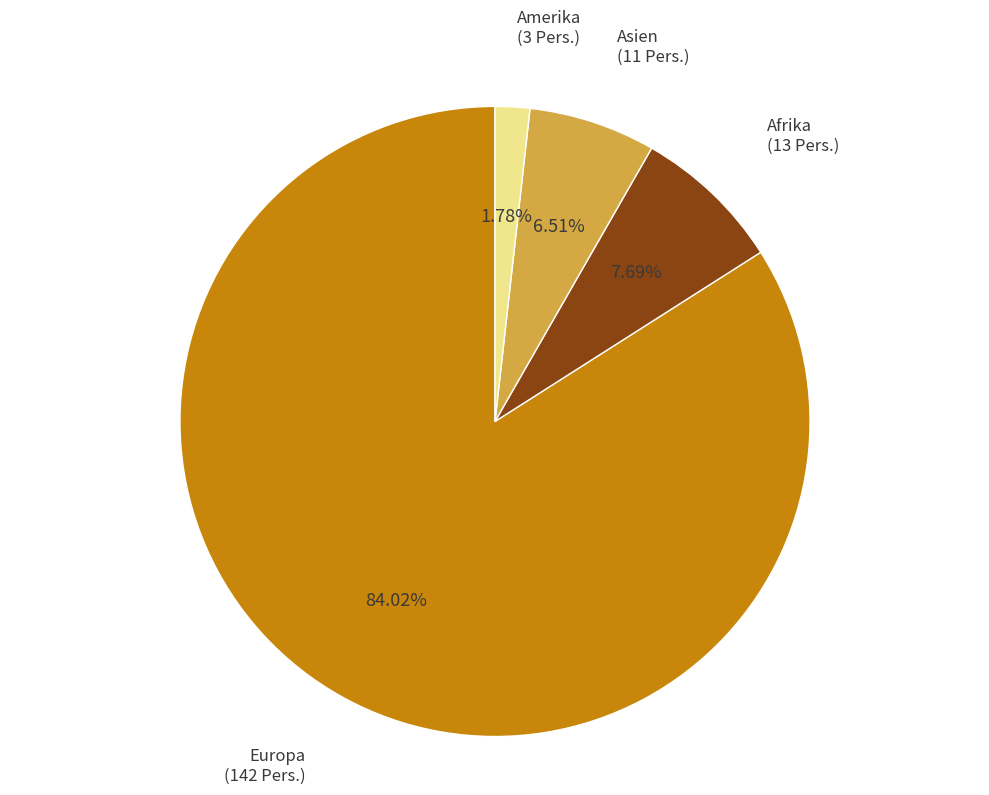

True or false: Amerika accounts for 2% of the total.

True